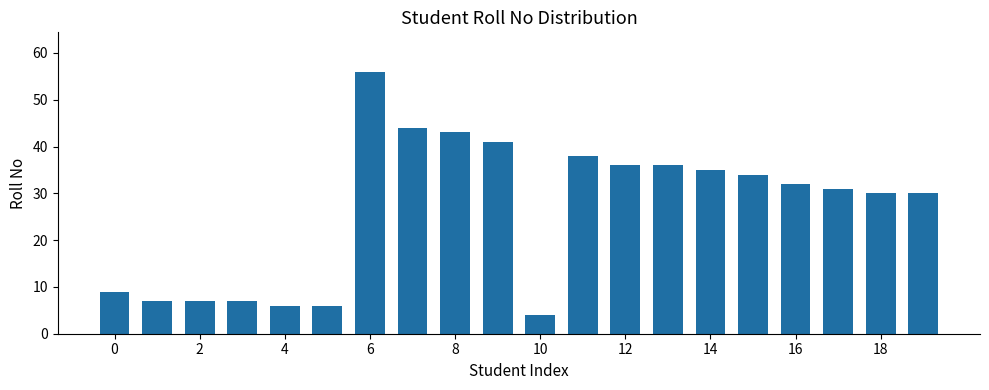

How many categories are shown in the chart?

20